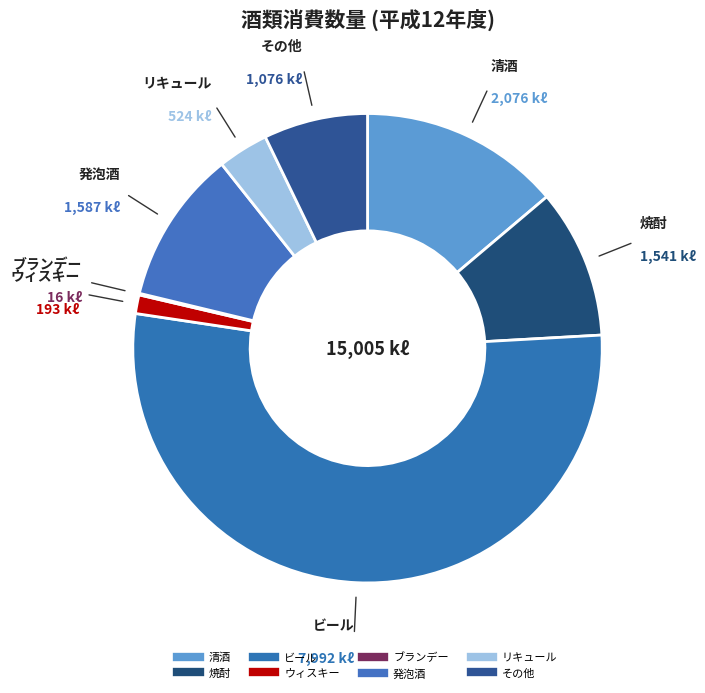

Which slice is the largest?

ビール